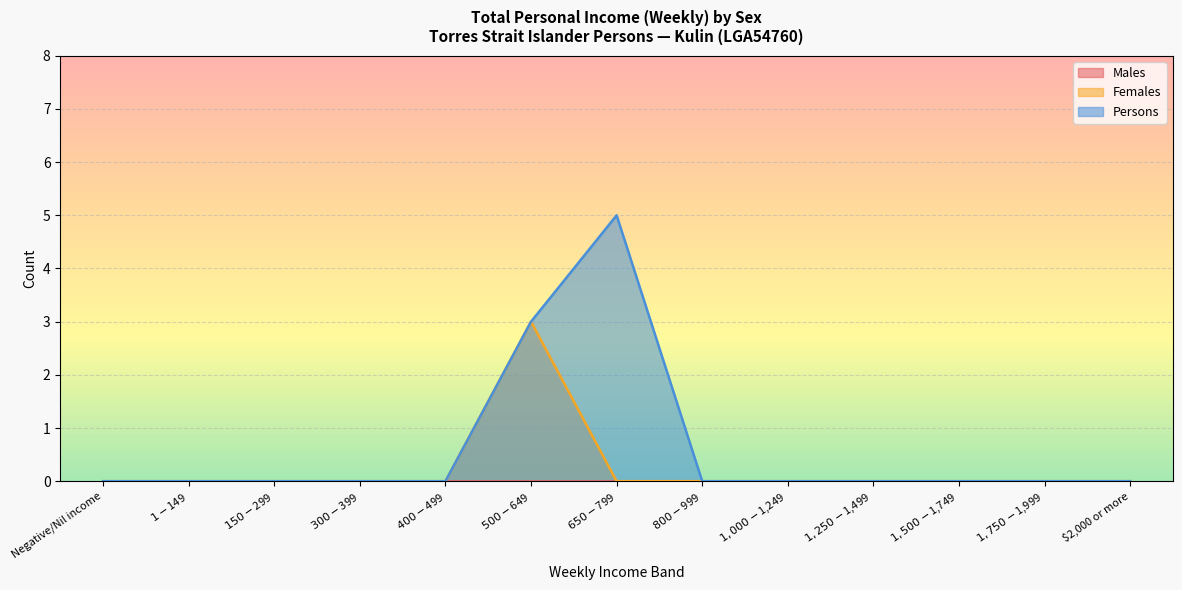

Where is Females nearest to the value 1?

Negative/Nil income